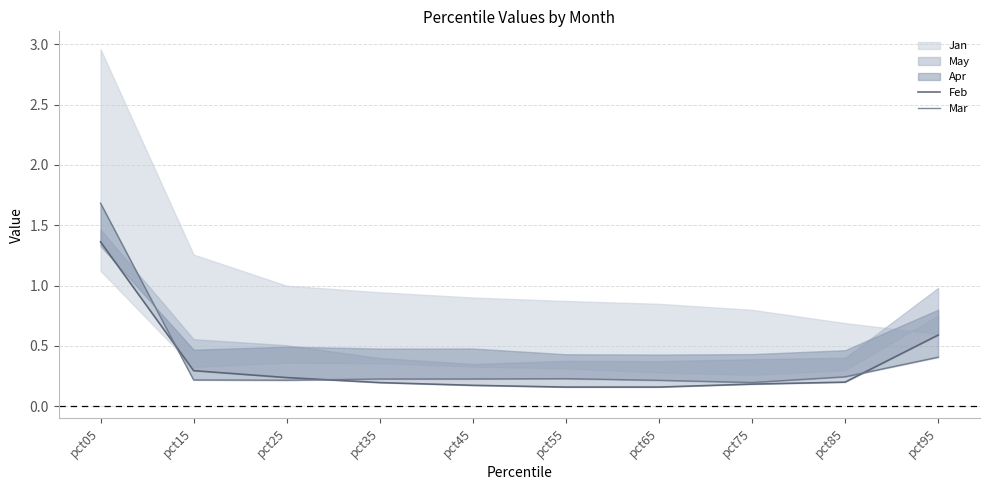

How many times do Feb and Mar cross each other?

3